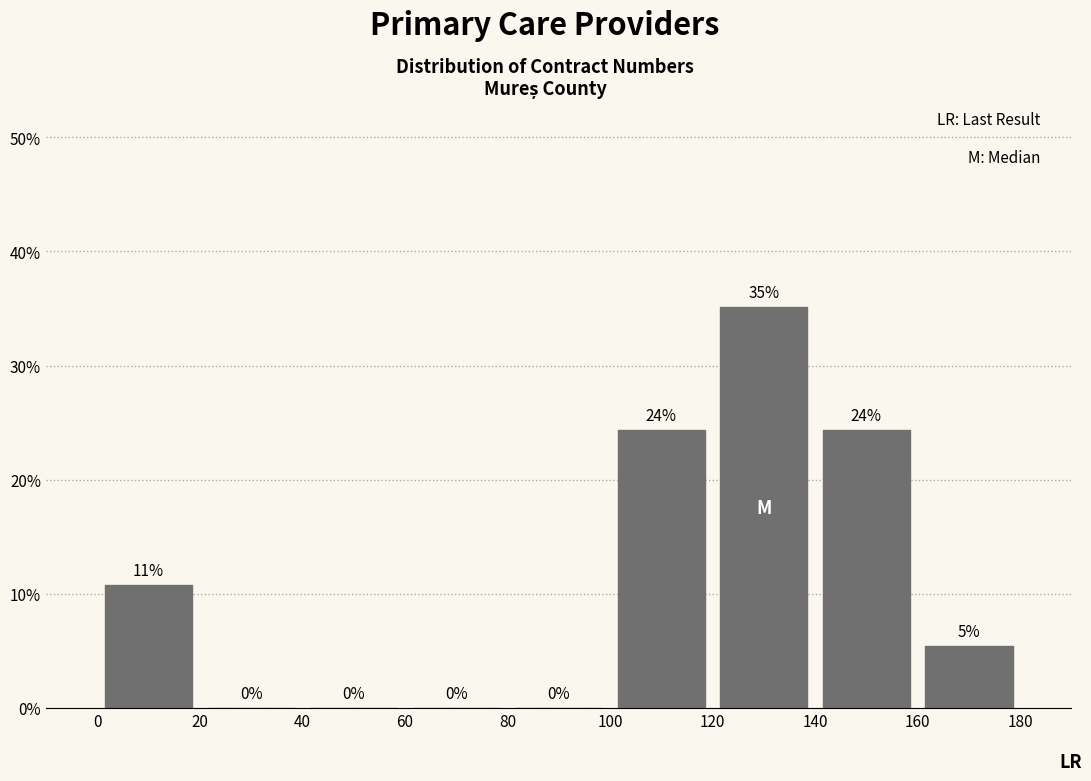

Over which range of the x-axis is the bar tallest?

120 to 140